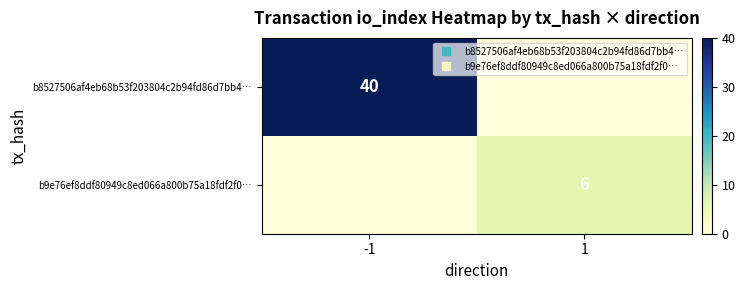

What is the maximum value shown in the chart?

40